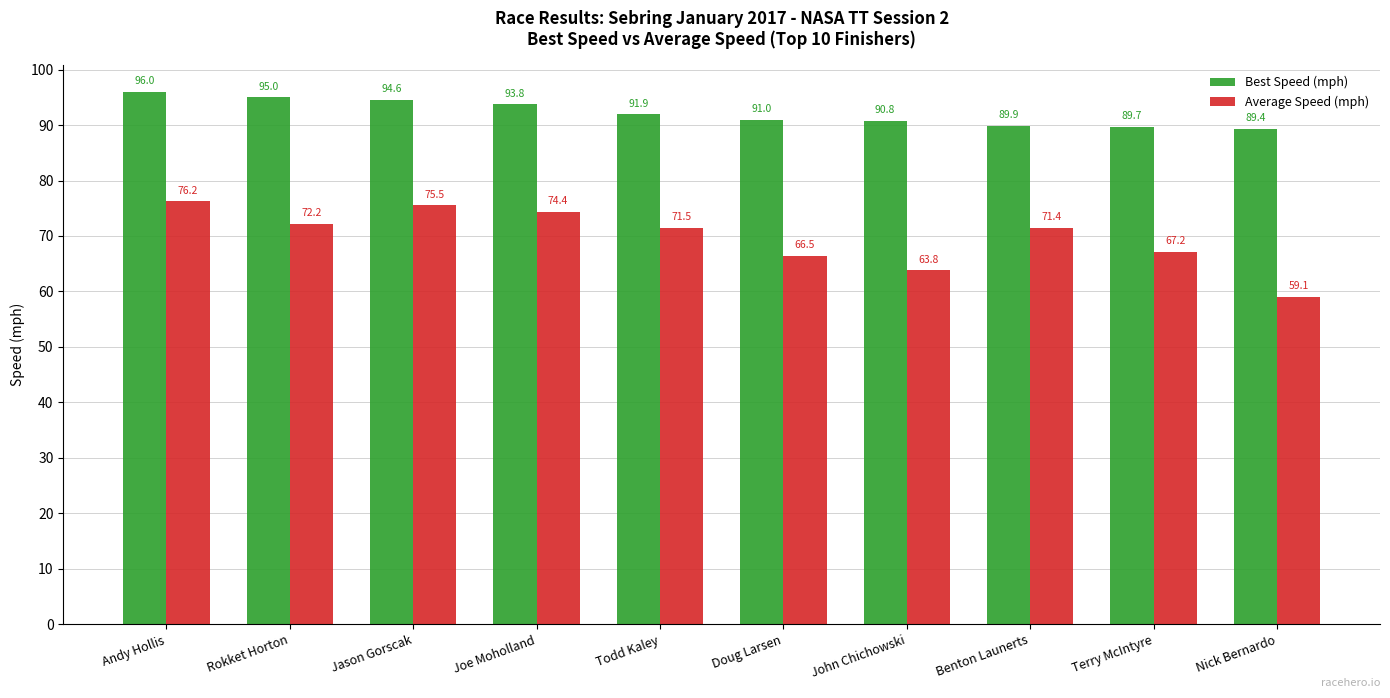

What is the sum of the Best Speed (mph) values at Jason Gorscak and Nick Bernardo?

184.0